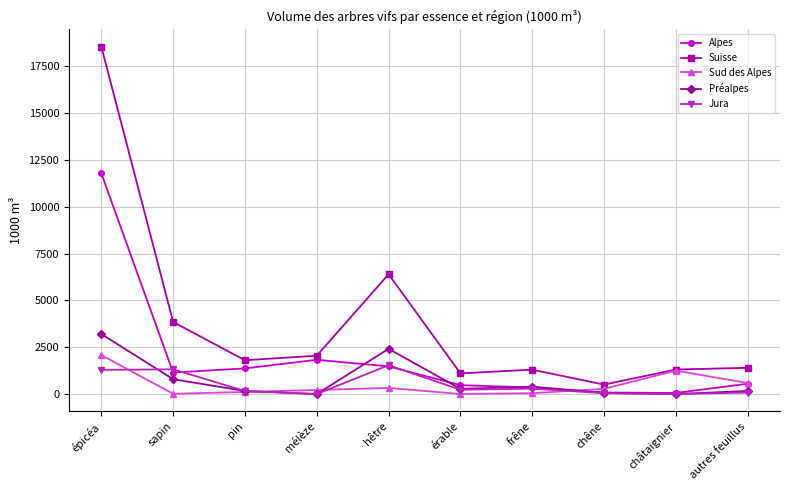

Does the chart display data point markers on the line(s)?

Yes